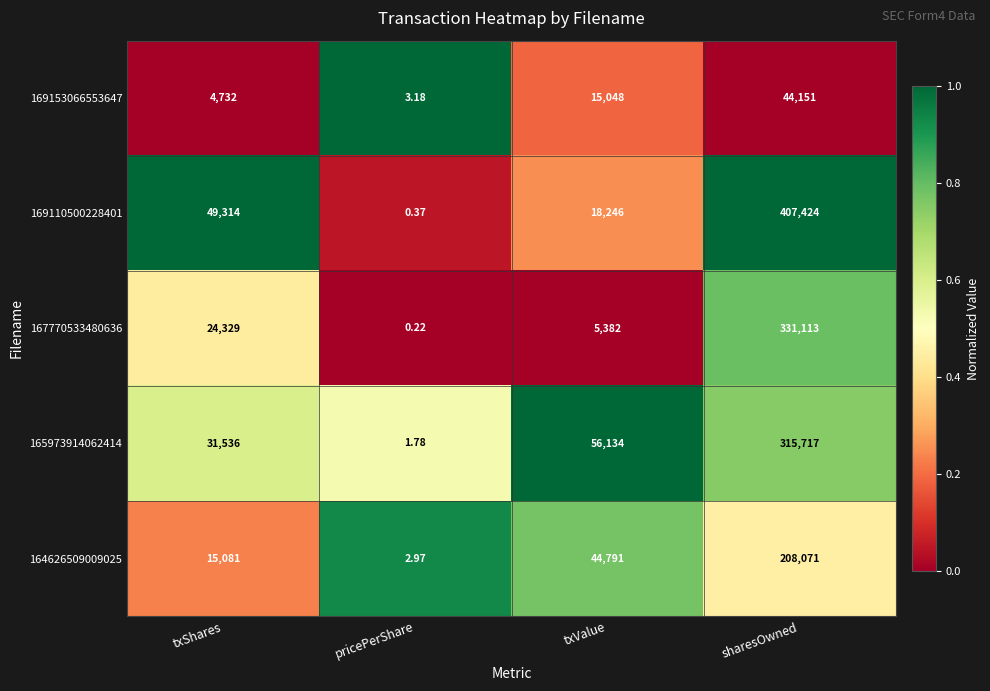

List the series in order of their peak value, lowest first.

169153066553647, 164626509009025, 165973914062414, 167770533480636, 169110500228401